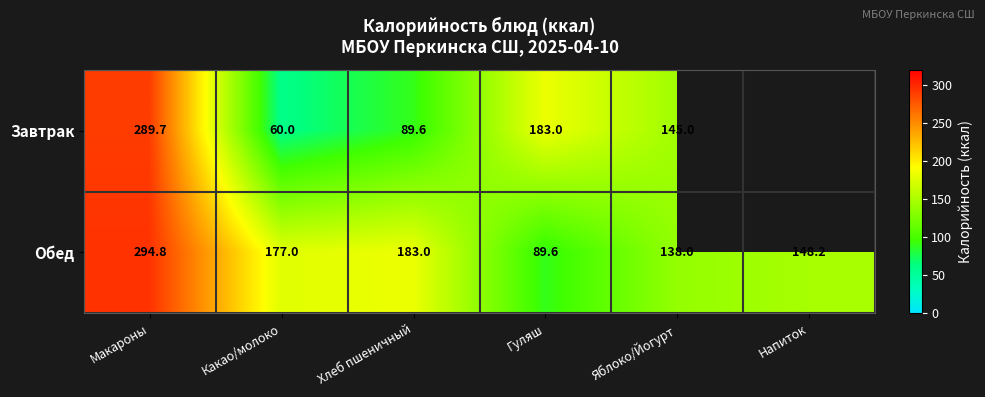

What is the spread (max minus min) of values at Хлеб пшеничный?

93.4